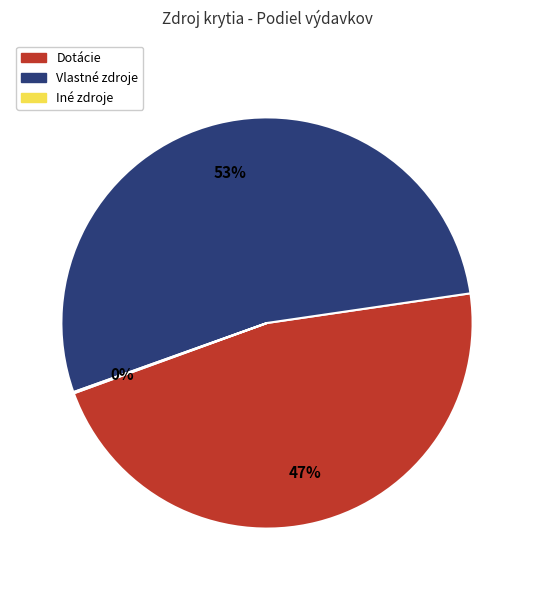

What percentage is the Dotácie slice, to the nearest percent?

47%